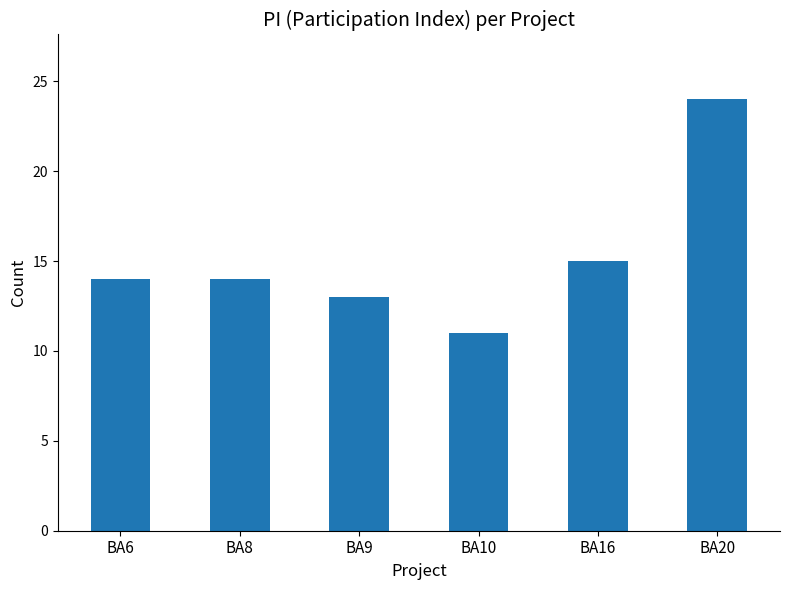

What is the greatest value displayed?

24